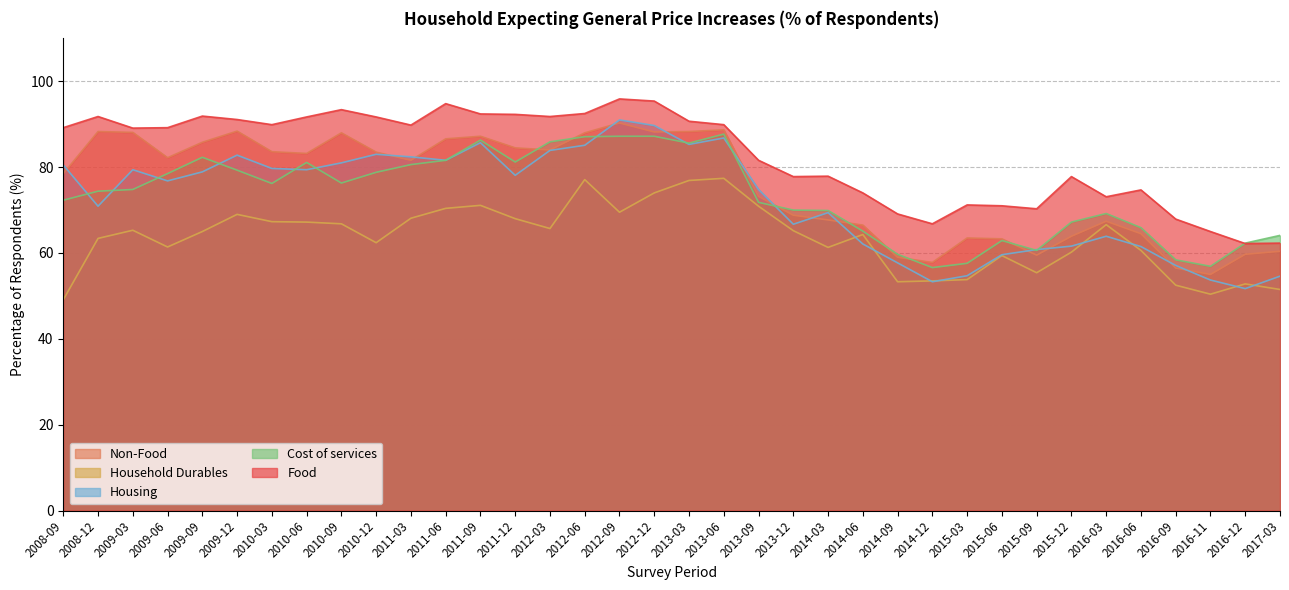

At which category is the sum across all series the highest?

2012-12